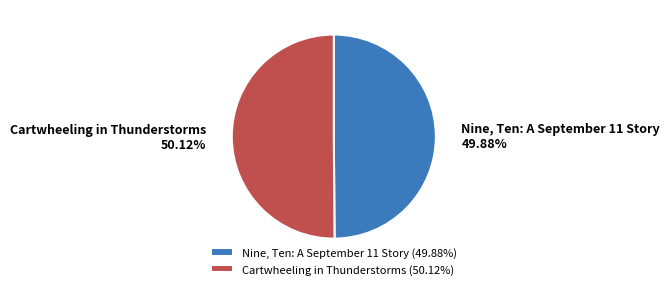

Rank the categories by value from highest to lowest.

Cartwheeling in Thunderstorms, Nine, Ten: A September 11 Story